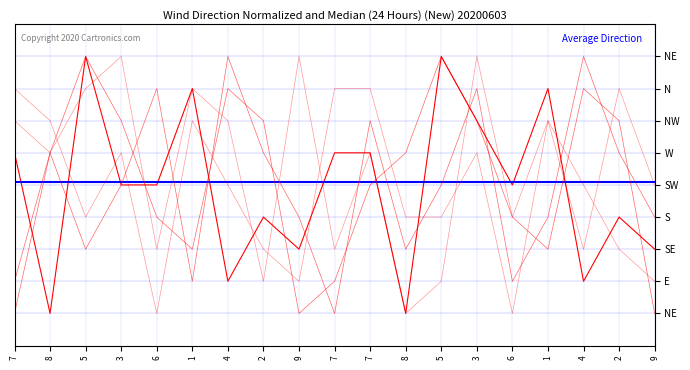

Does the chart have visible grid lines?

Yes